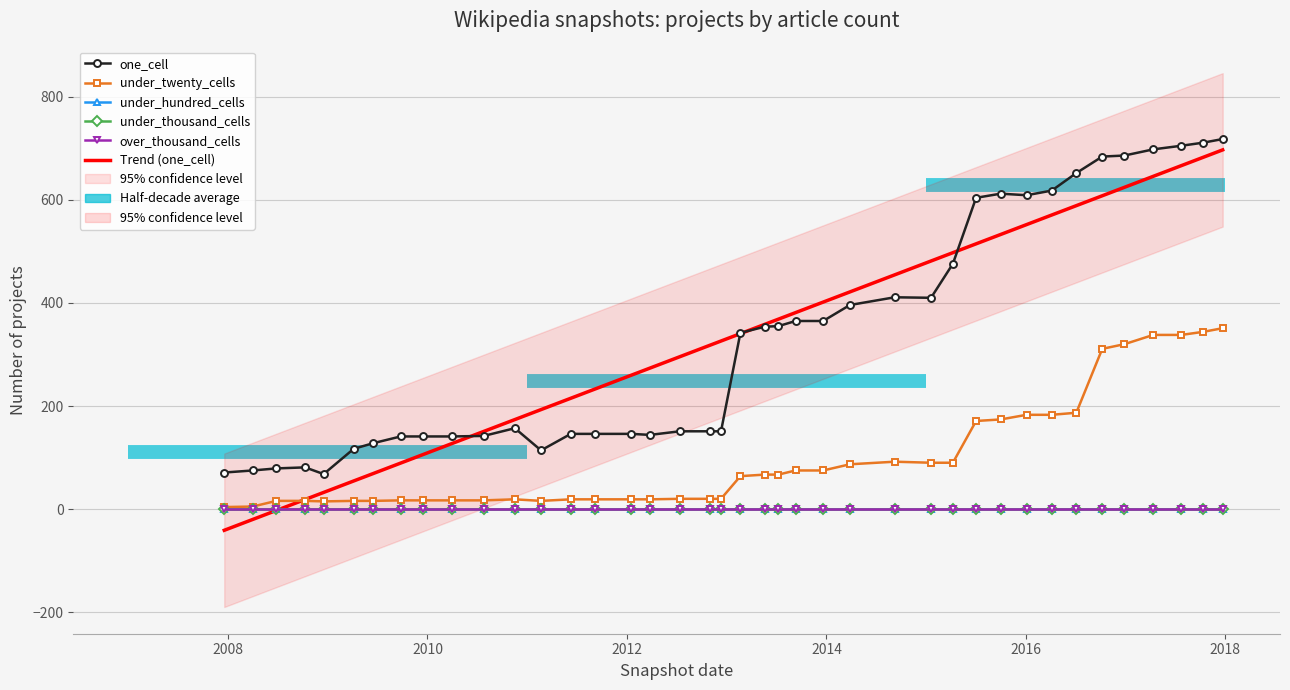

What is the average value of the one_cell series?

331.5